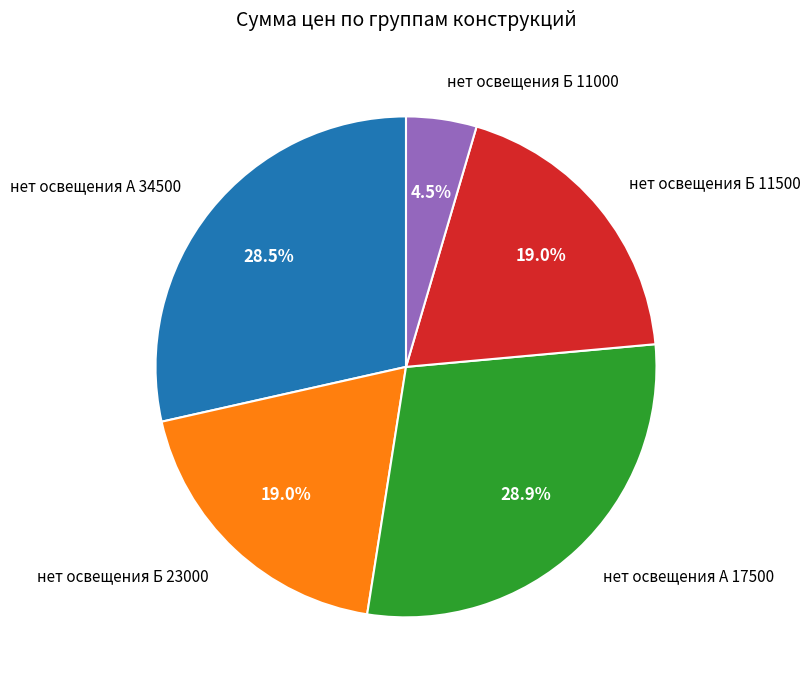

Combined, do нет освещения Б 11500 and нет освещения А 17500 account for over 50%?

No